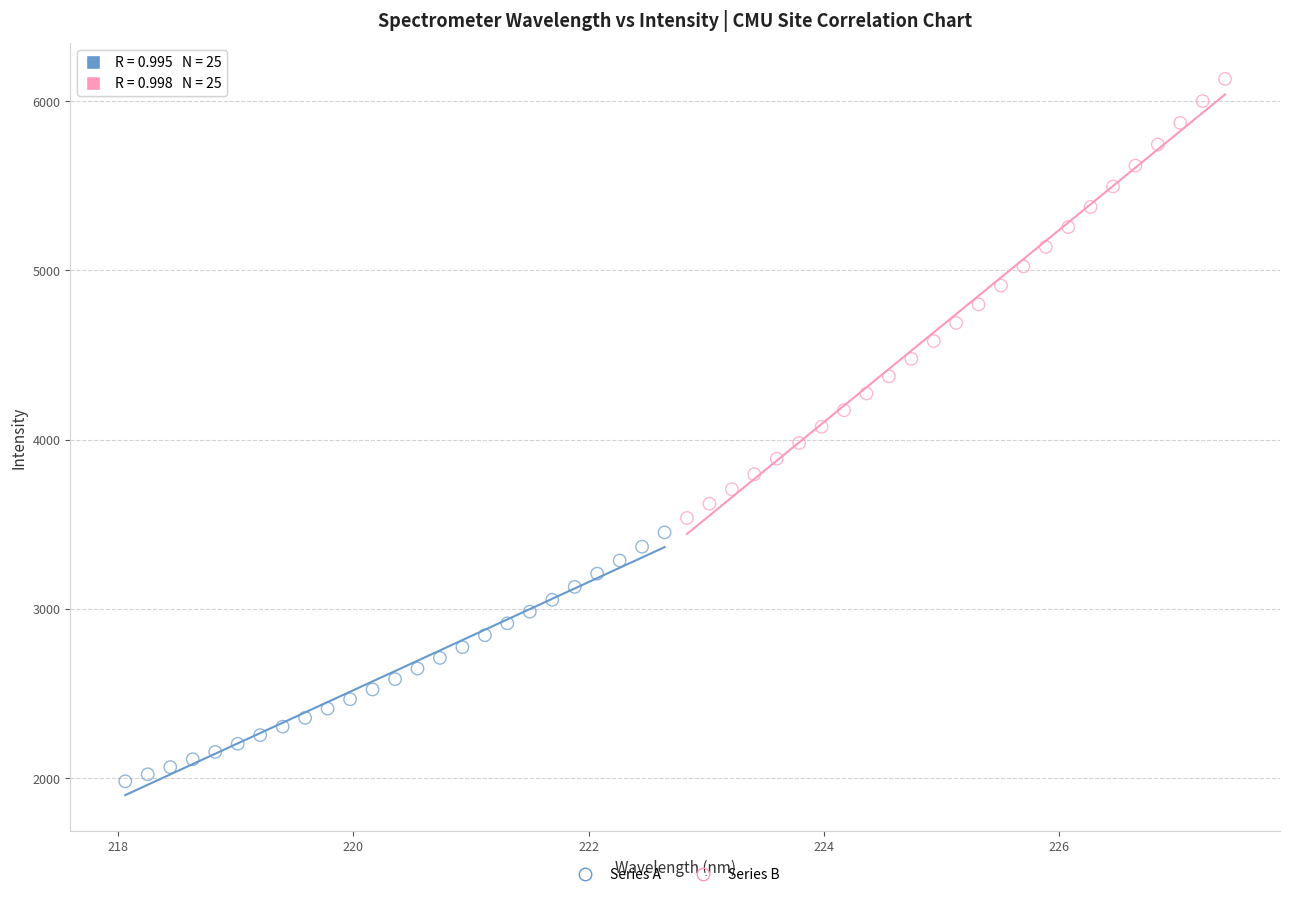

Which series contains the highest Y value?

Series B